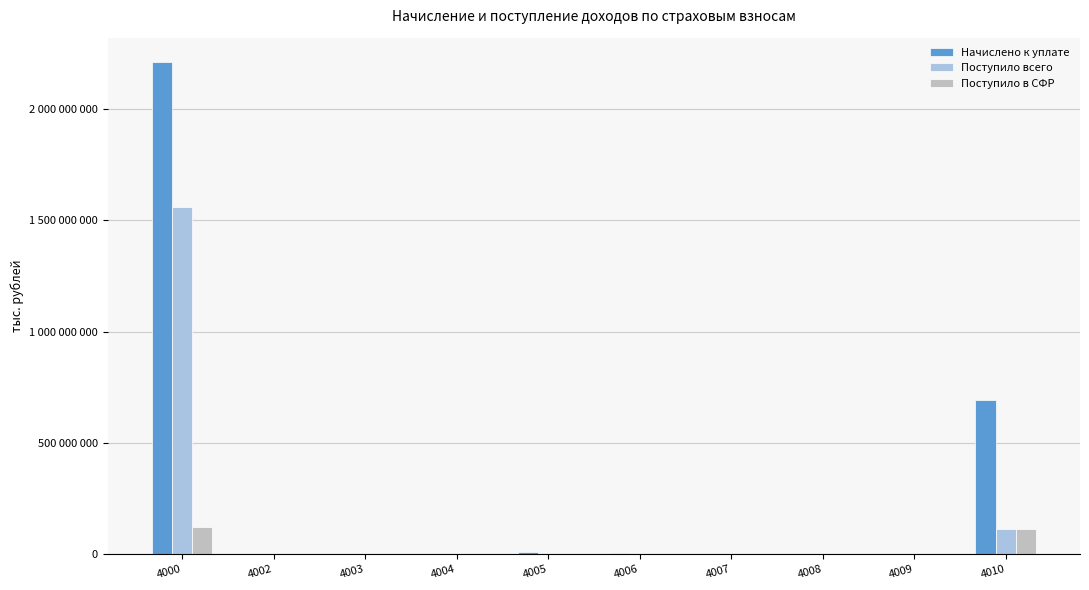

Rank the categories by Поступило в СФР value from lowest to highest.

4002, 4009, 4007, 4008, 4003, 4004, 4006, 4005, 4010, 4000